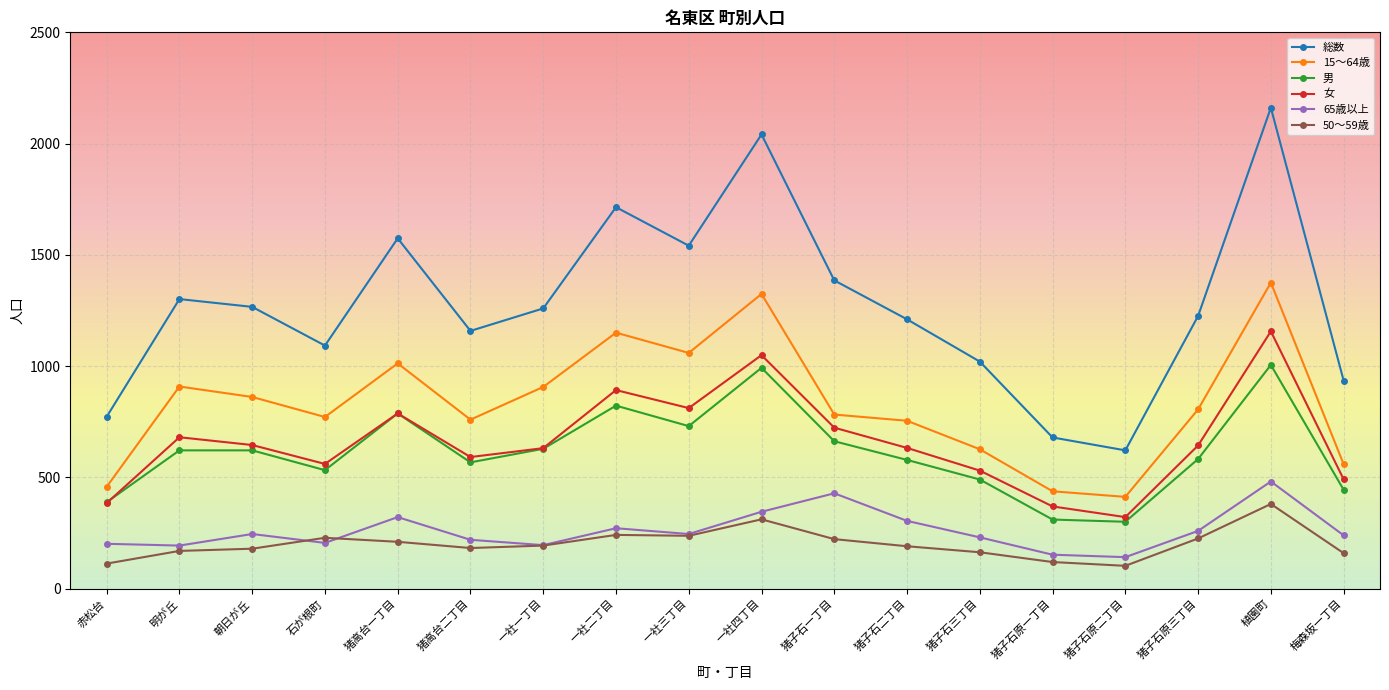

What is the label of the 4th point from the right?

猪子石原二丁目